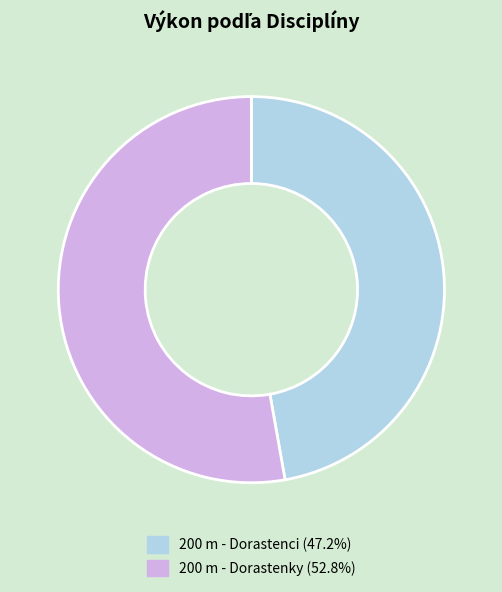

True or false: 200 m - Dorastenci accounts for 56% of the total.

False